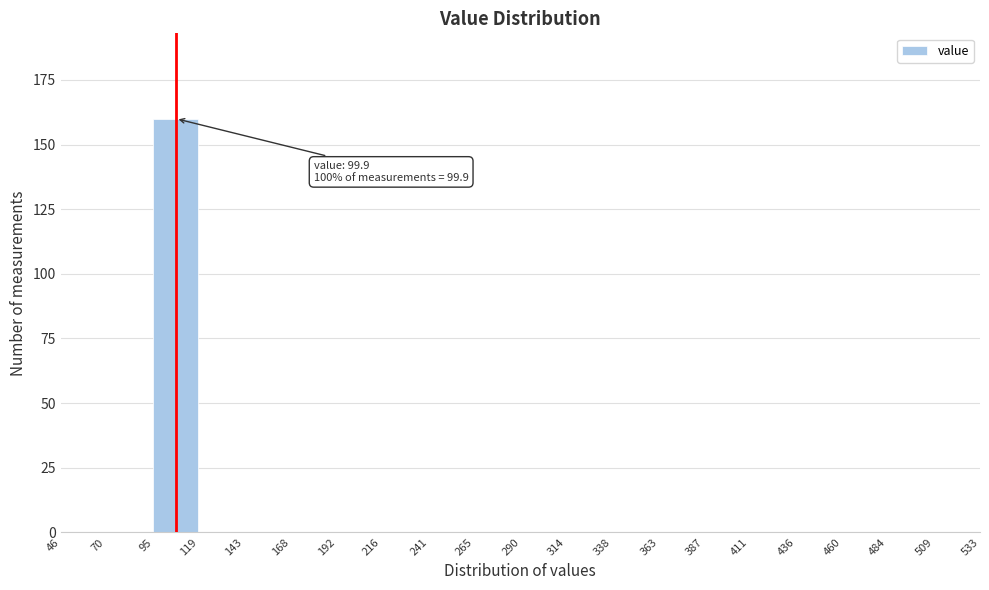

Over which range of the x-axis is the bar tallest?

95 to 119